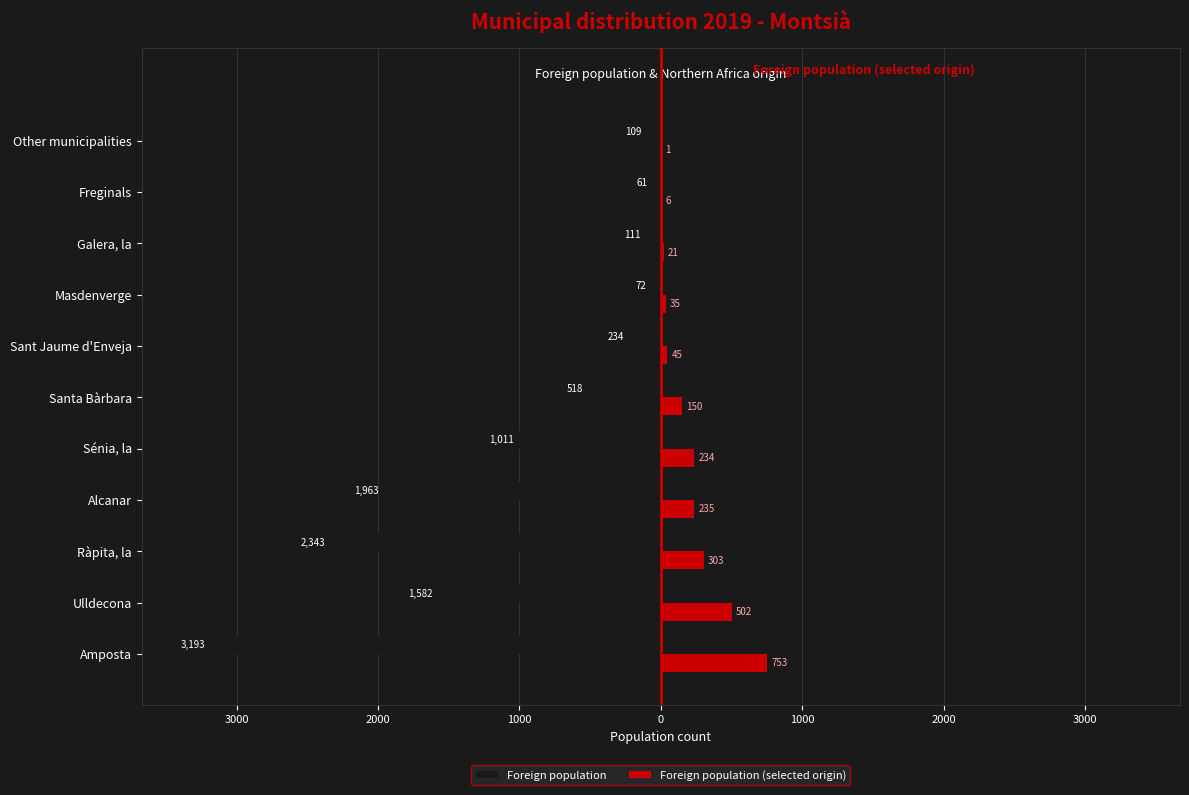

What are all the series names shown in the legend?

Foreign population, Foreign population (selected origin)